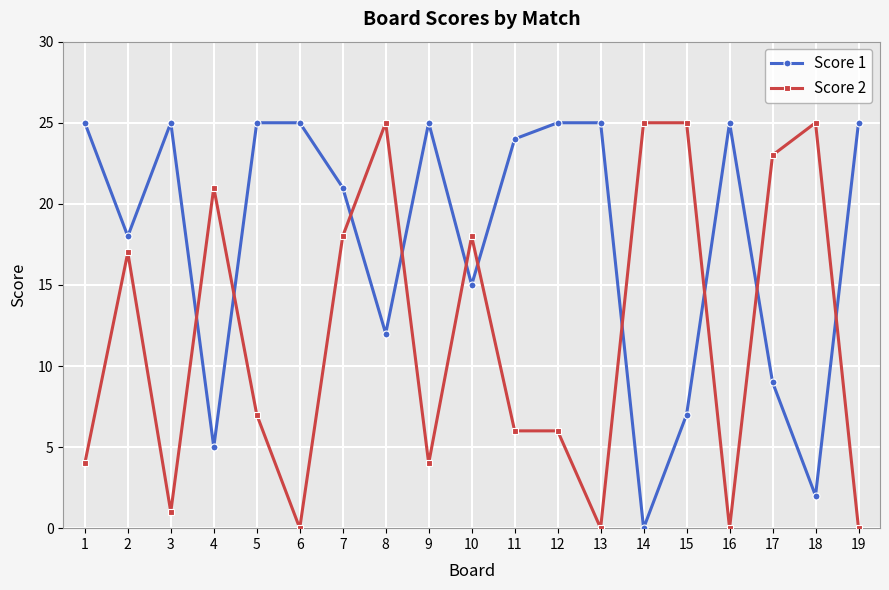

How many values in the Score 2 series are below 7?

9